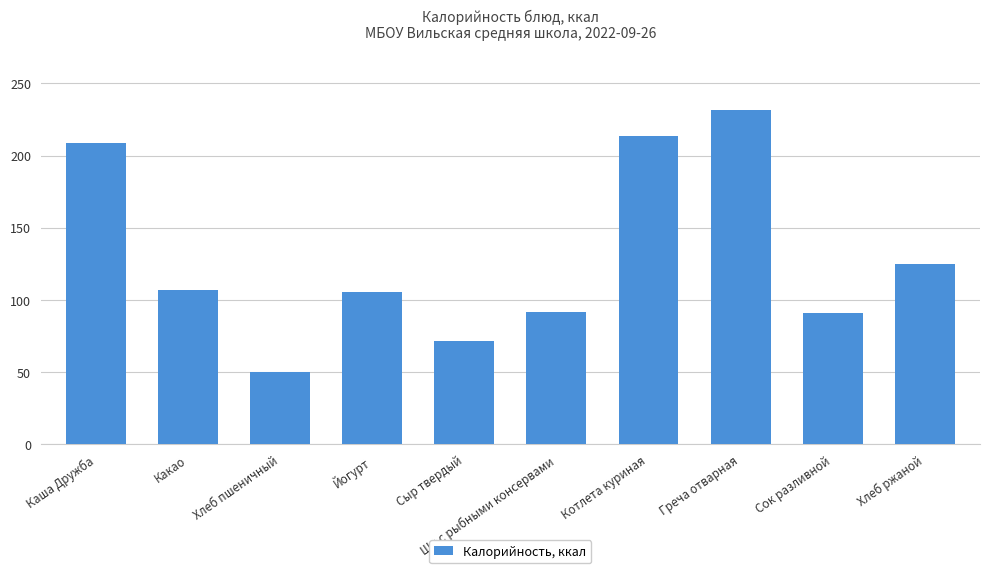

How many data points are less than 106?

5